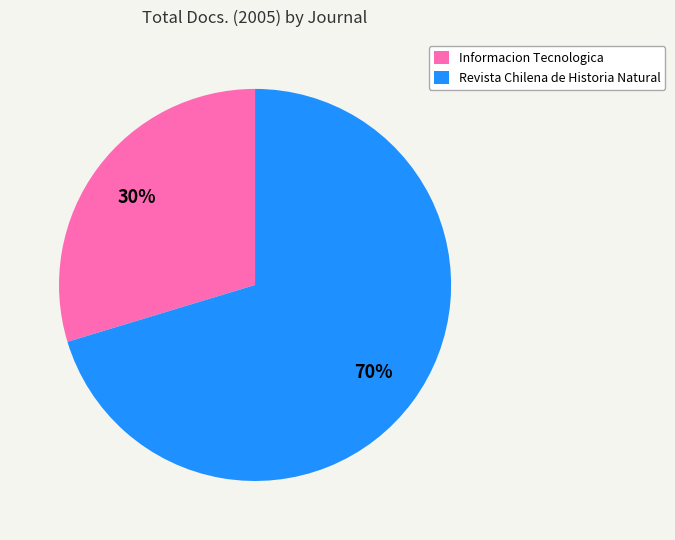

Rank the categories by value from lowest to highest.

Informacion Tecnologica, Revista Chilena de Historia Natural